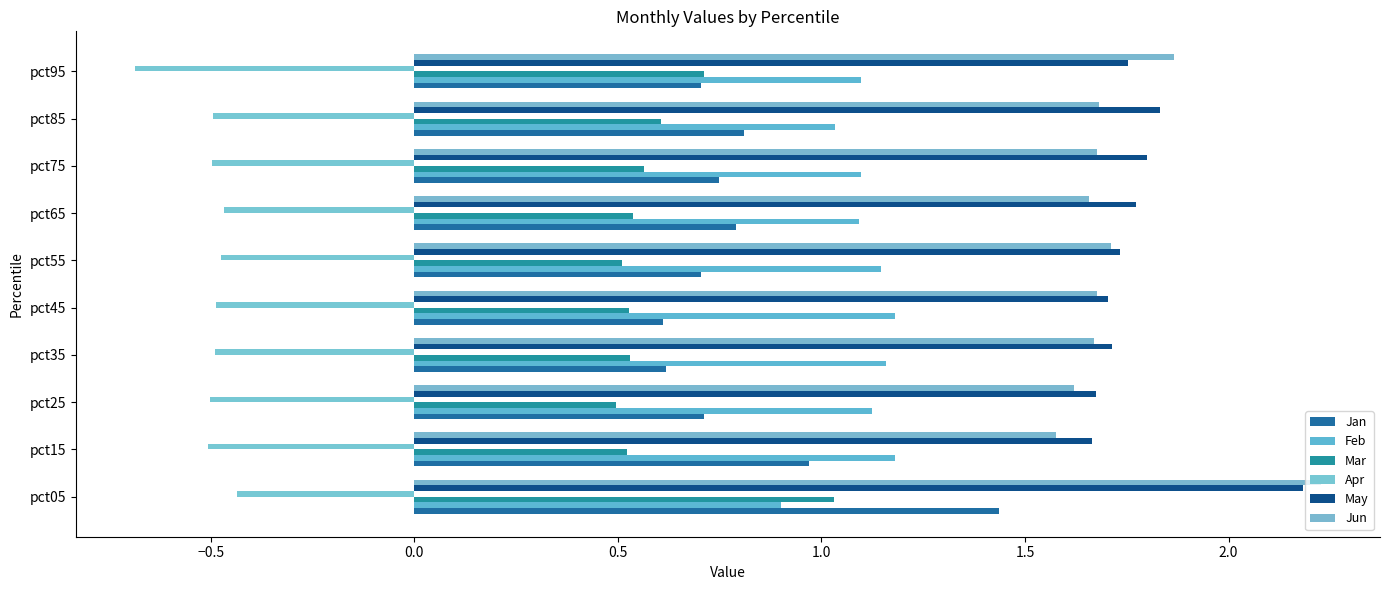

What are all the series names shown in the legend?

Jan, Feb, Mar, Apr, May, Jun